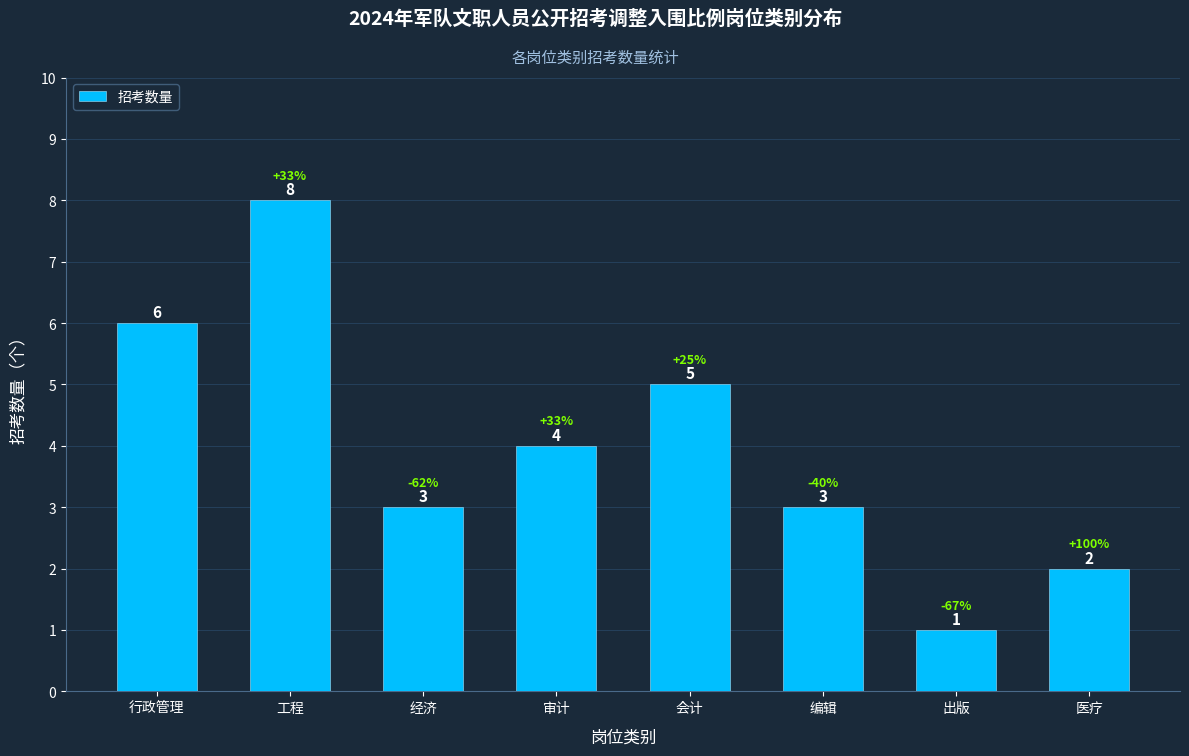

What is the greatest value displayed?

8